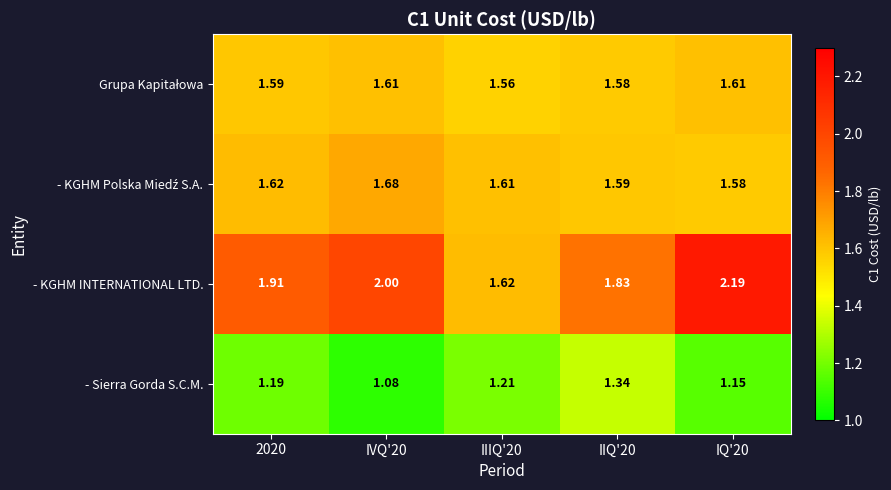

Which series changed the most between IVQ'20 and IIIQ'20?

- KGHM INTERNATIONAL LTD.